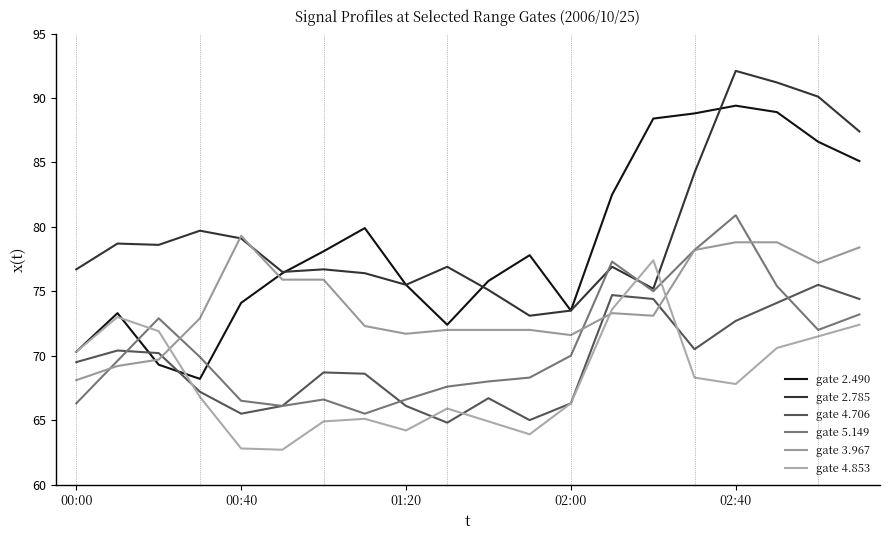

What are all the series names shown in the legend?

gate 2.490, gate 2.785, gate 4.706, gate 5.149, gate 3.967, gate 4.853